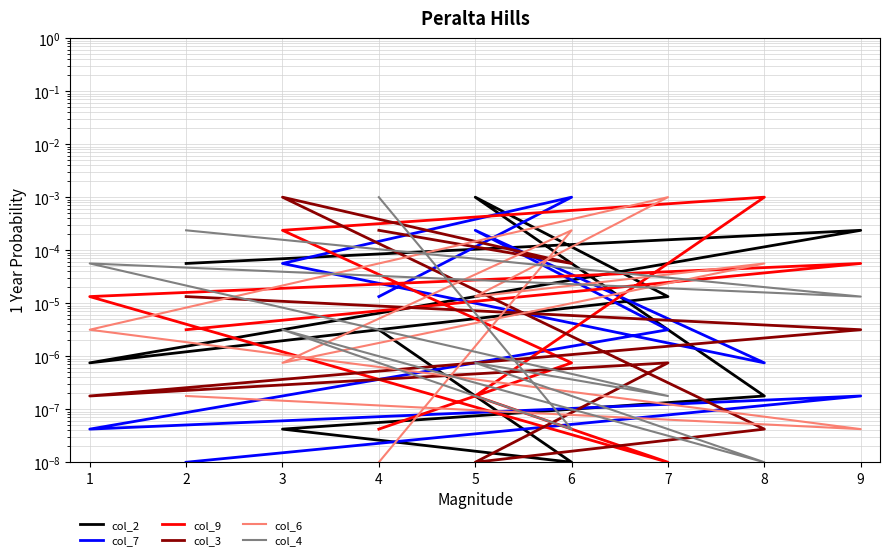

Reading left to right, list all the values displayed in this chart.

col_2: 0.0	0.0	0.0	0.0	0.0	0.0	0.0	0.0	0.0
col_7: 0.0	0.0	0.0	0.0	0.0	0.0	0.0	0.0	0.0
col_9: 0.0	0.0	0.0	0.0	0.0	0.0	0.0	0.0	0.0
col_3: 0.0	0.0	0.0	0.0	0.0	0.0	0.0	0.0	0.0
col_6: 0.0	0.0	0.0	0.0	0.0	0.0	0.0	0.0	0.0
col_4: 0.0	0.0	0.0	0.0	0.0	0.0	0.0	0.0	0.0